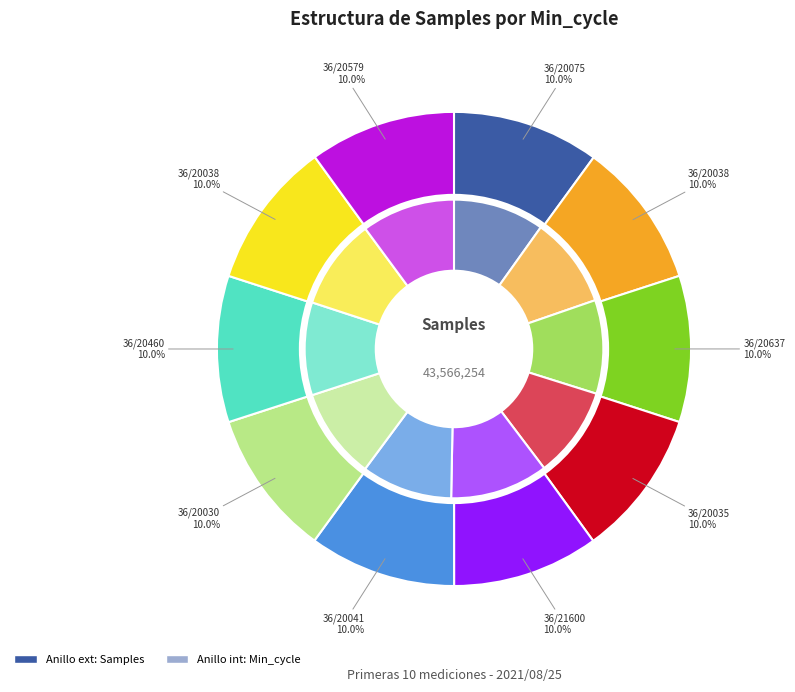

Is 36/20038 the majority of the pie?

No